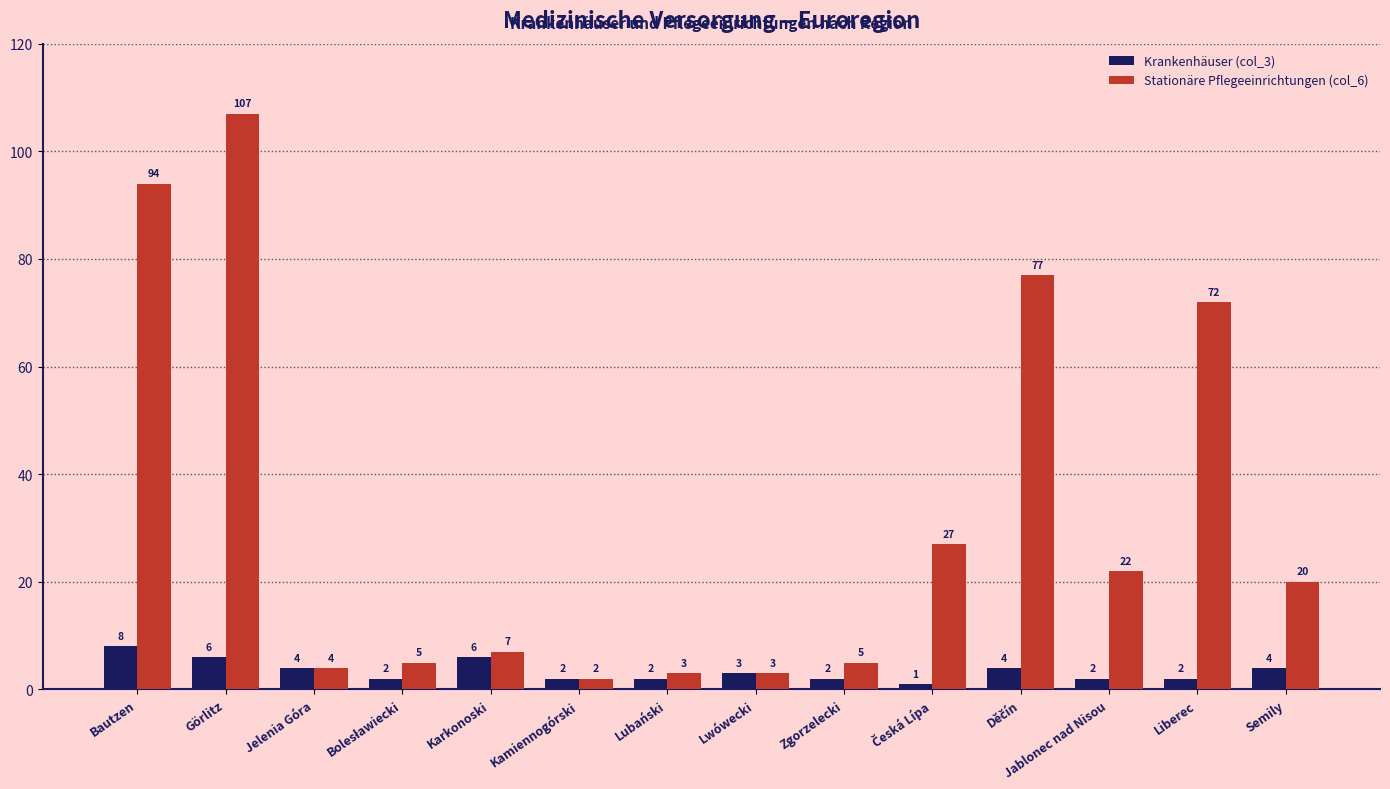

Which series changed the most between Lwówecki and Zgorzelecki?

Stationäre Pflegeeinrichtungen (col_6)